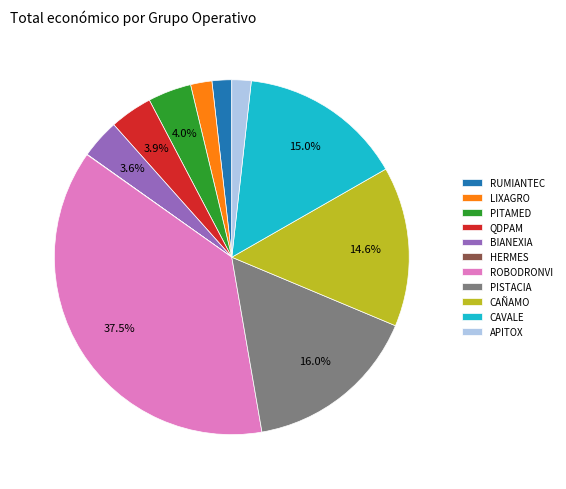

What portion of the pie excludes PITAMED?

96.0%